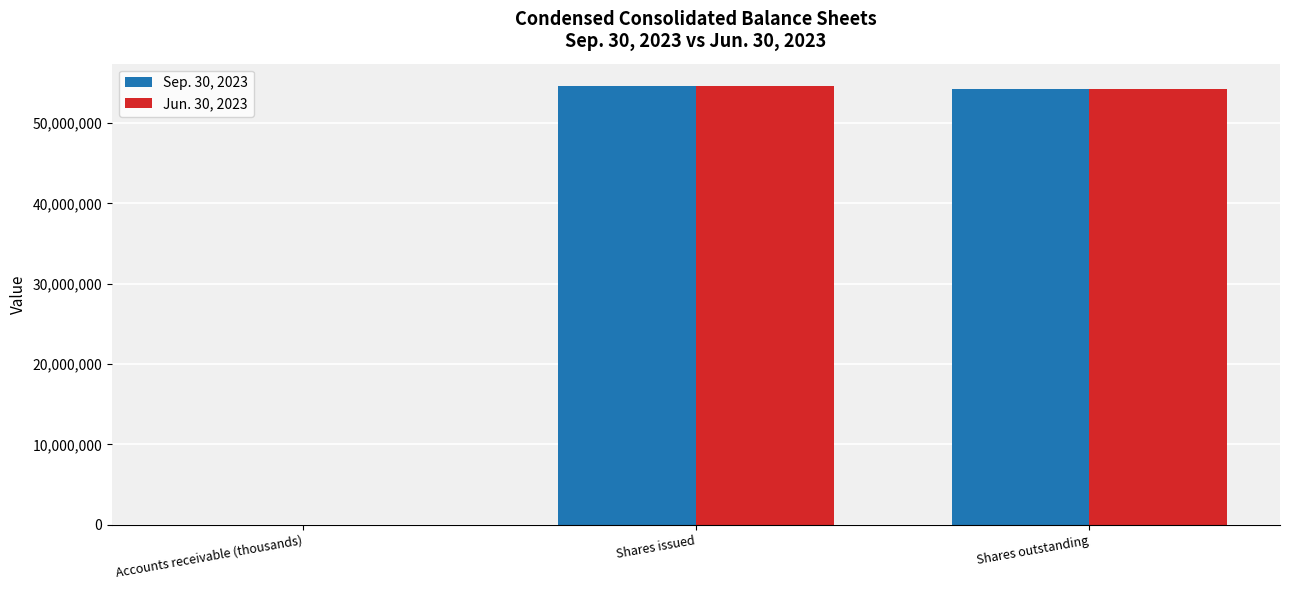

Count the number of data series in this chart.

2